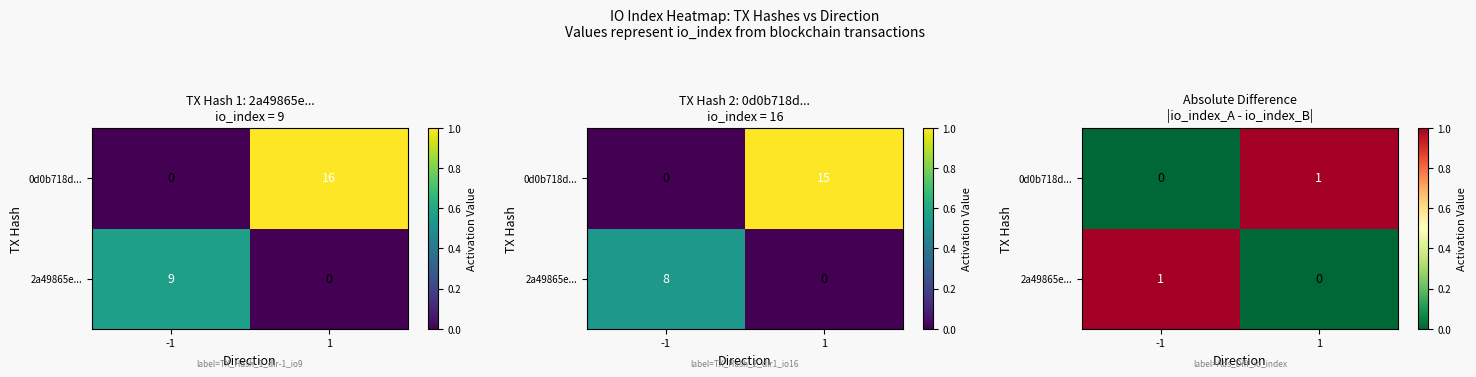

Where is 0d0b718d... nearest to the value 0?

-1